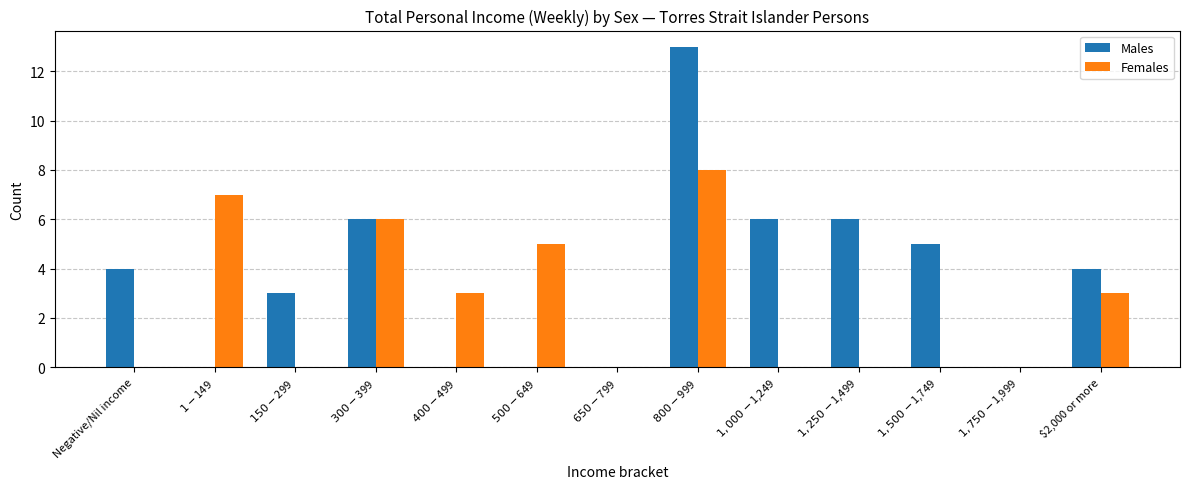

How many groups of bars are there?

13